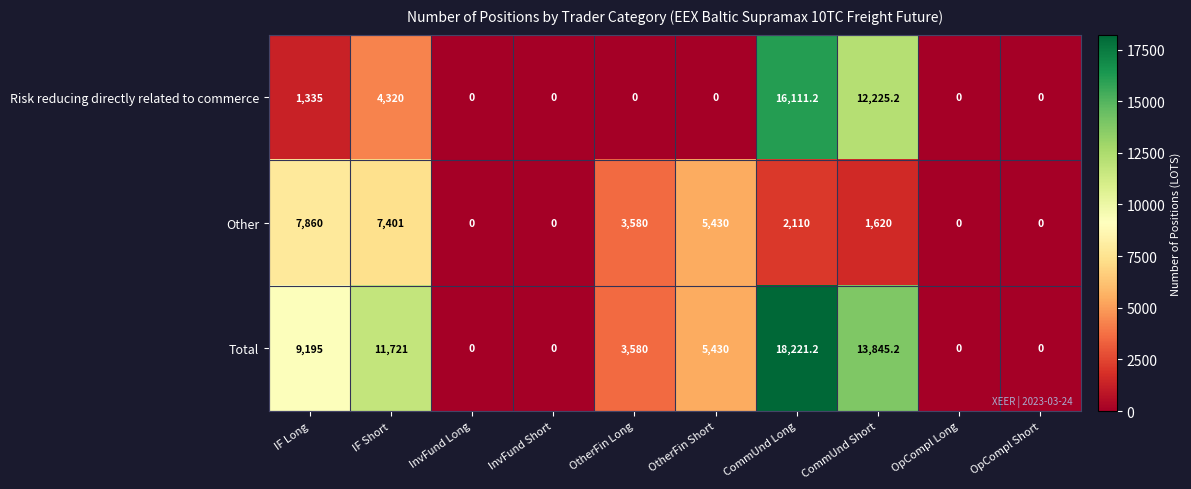

At which label is Risk reducing directly related to commerce closest to 8055?

IF Short